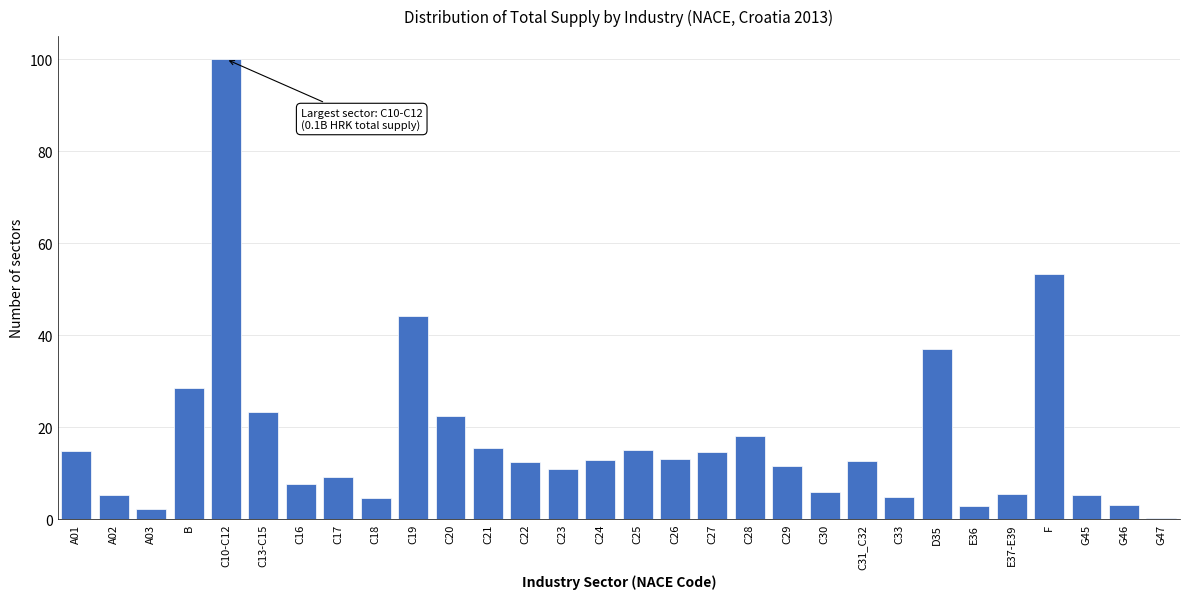

What is the change in value from C13-C15 to C33?

-18.6